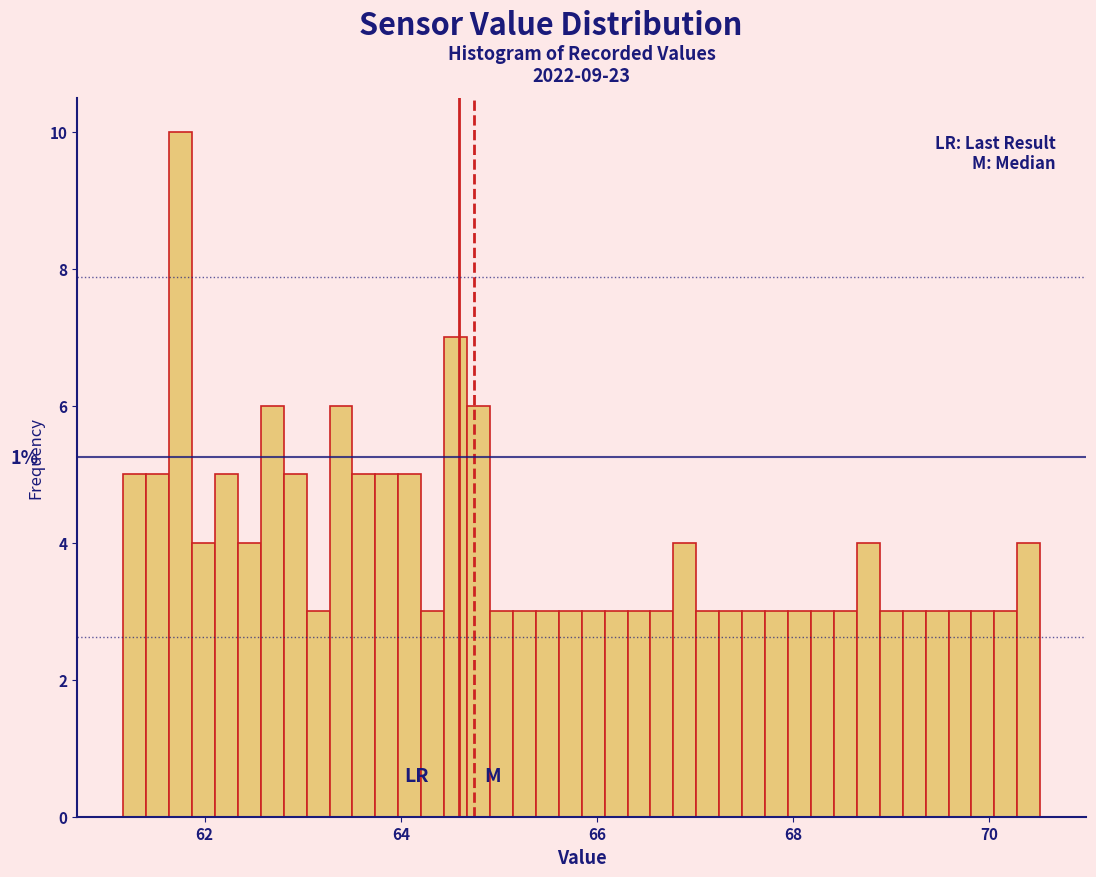

Around what value on the x-axis is the tallest bar? Give the approximate position of its centre, as read against the axis.

61.8